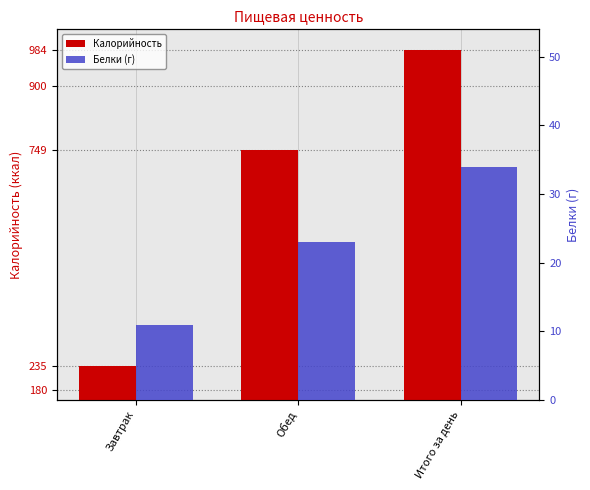

Between Завтрак and Обед, which series saw the biggest shift?

Калорийность